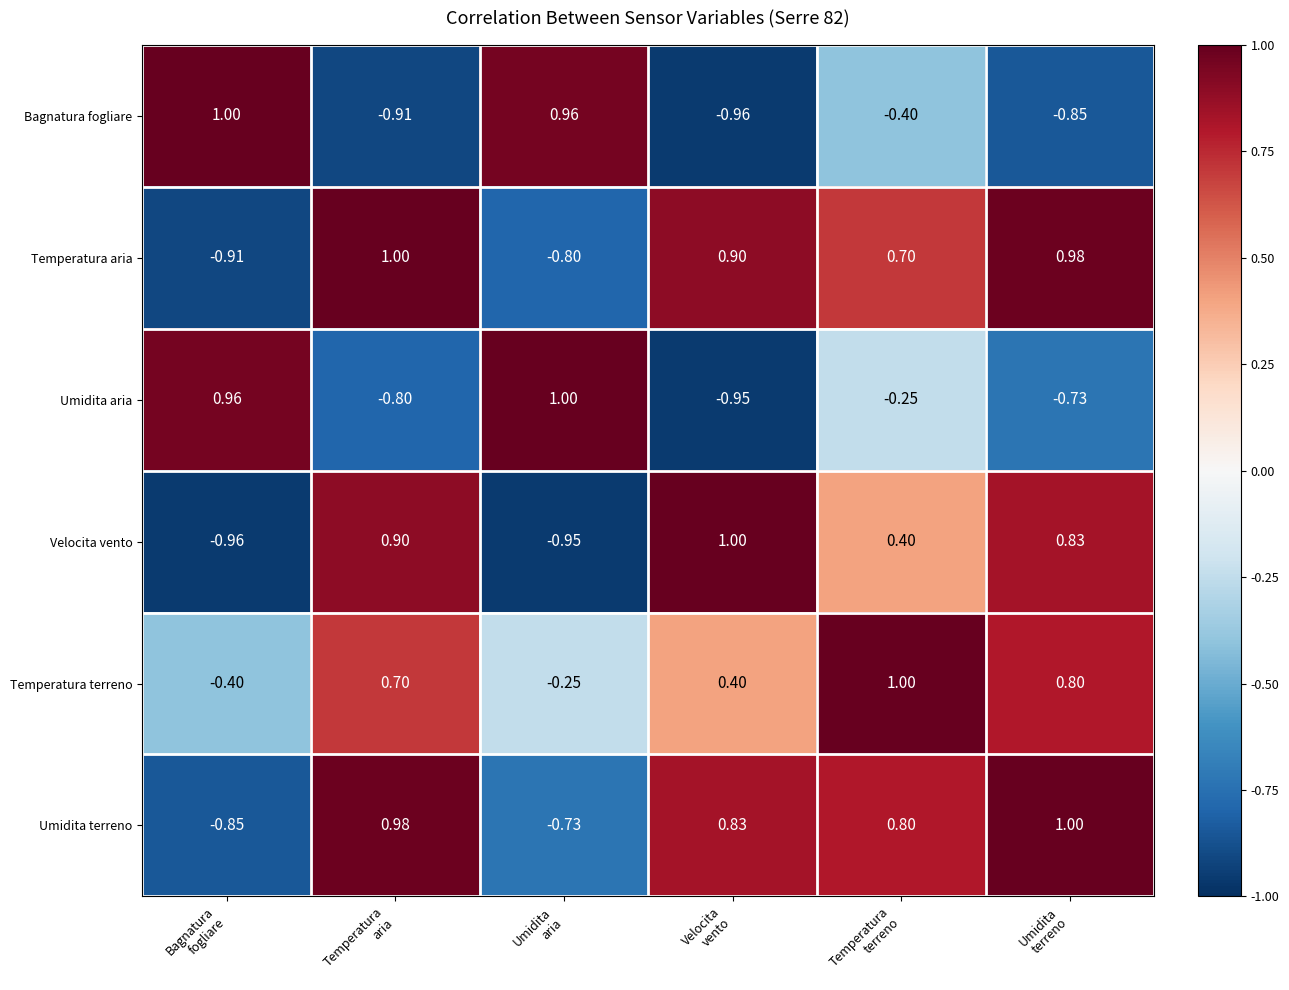

Which series has the largest total across all categories?

Temperatura terreno